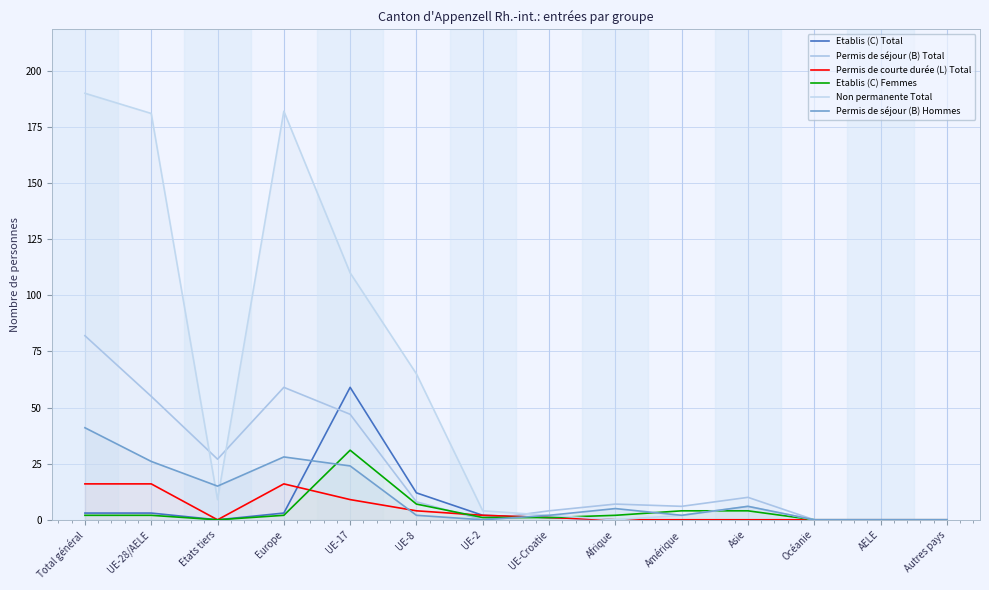

Which series has the largest total across all categories?

Non permanente Total